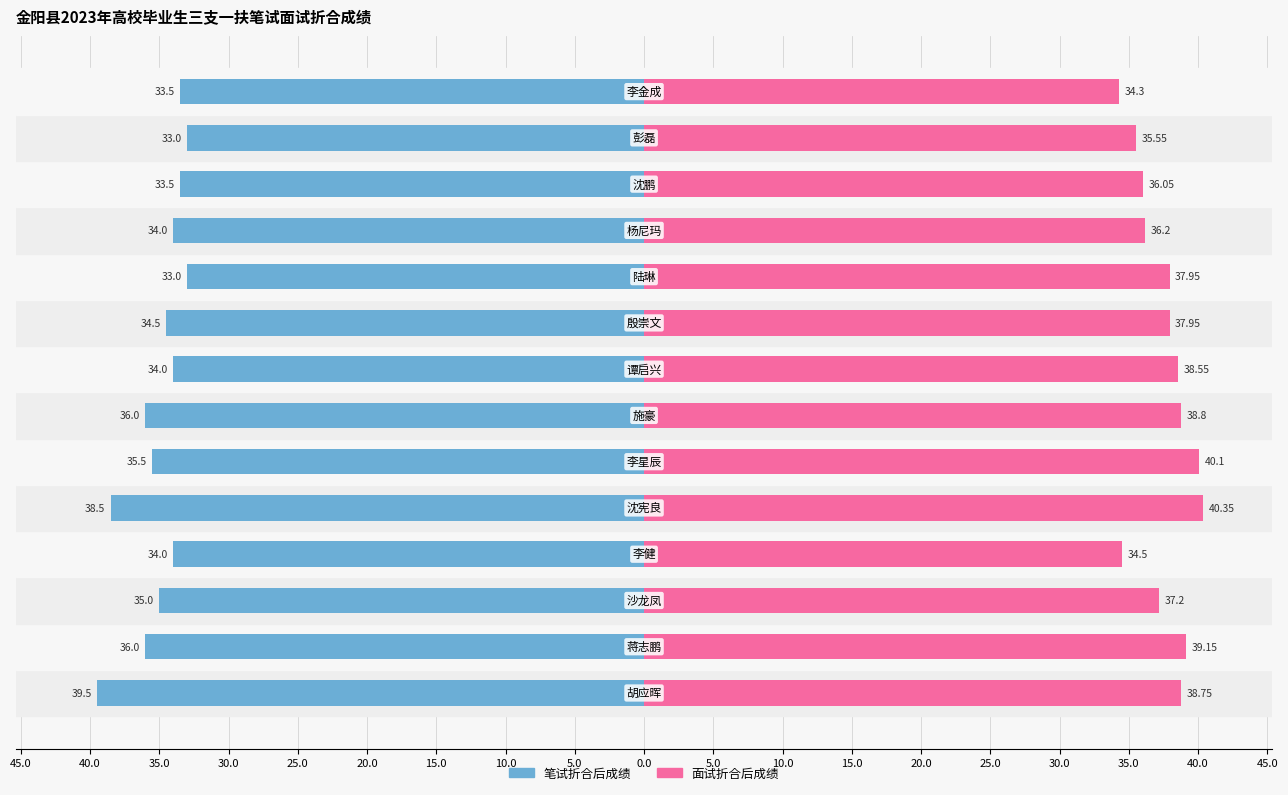

How many values in the 面试折合后成绩 series exceed 37?

9